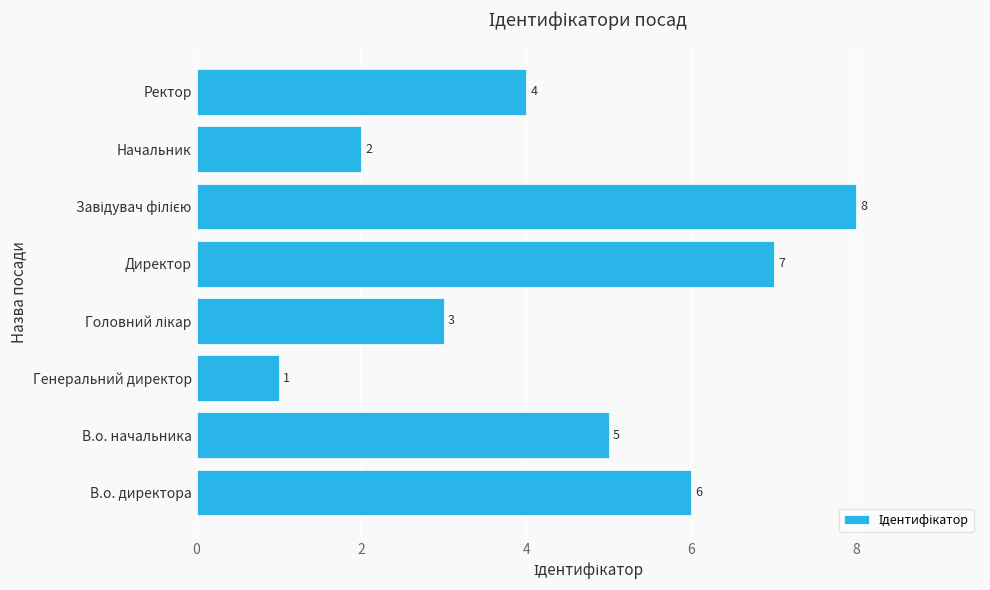

What is the change in value from В.о. директора to Директор?

+1